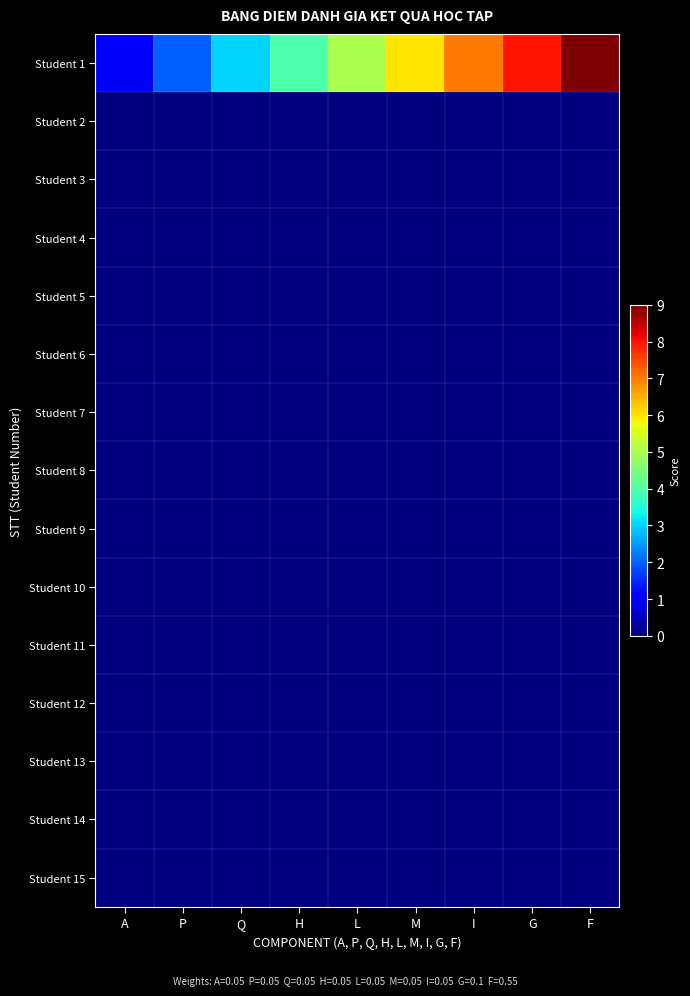

What is the total value across all series at L?

5